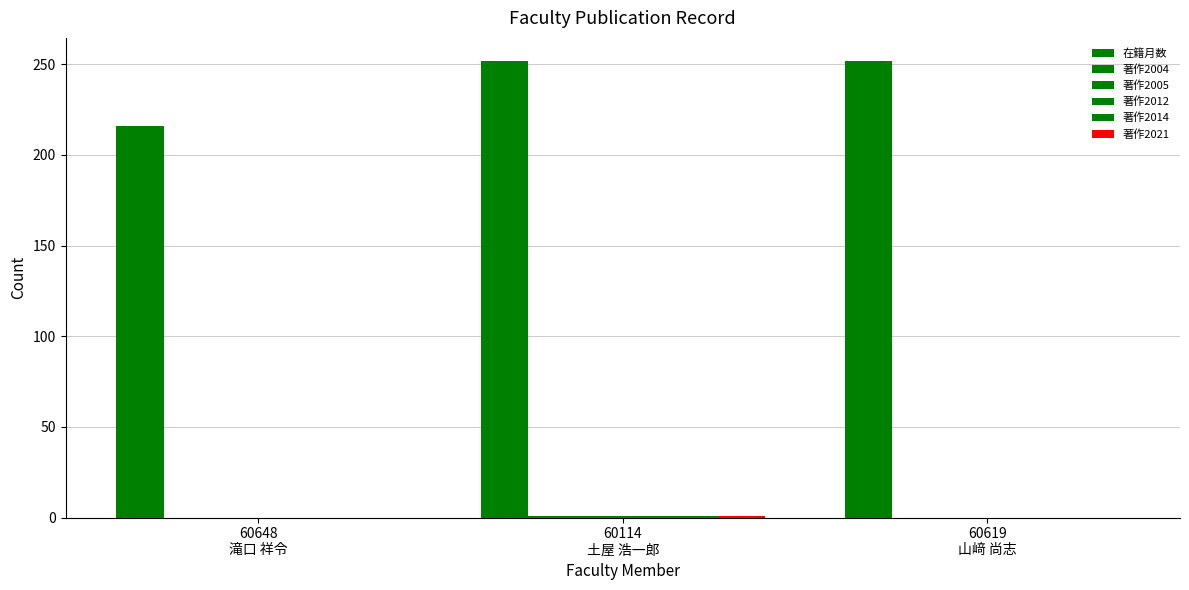

How many groups of bars are there?

3